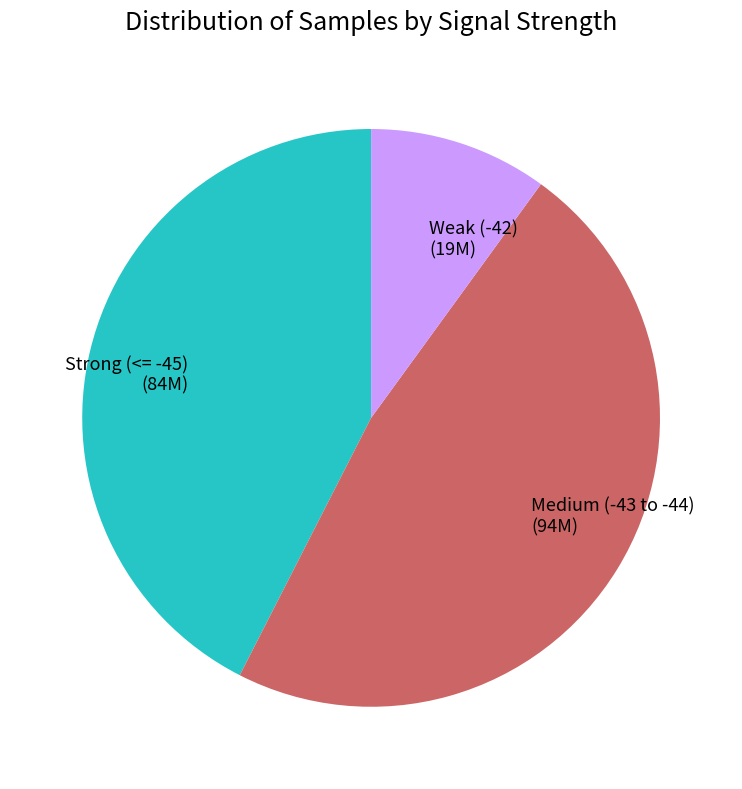

Rank the categories by value from highest to lowest.

Medium (-43 to -44) (94M), Strong (<= -45) (84M), Weak (-42) (19M)